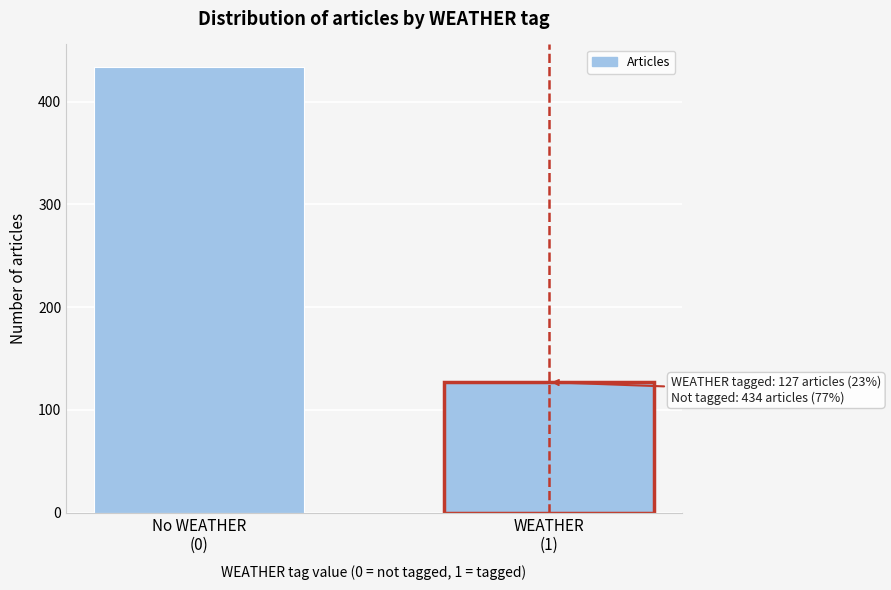

Reading left to right, transcribe all the data shown in this chart.

434	127